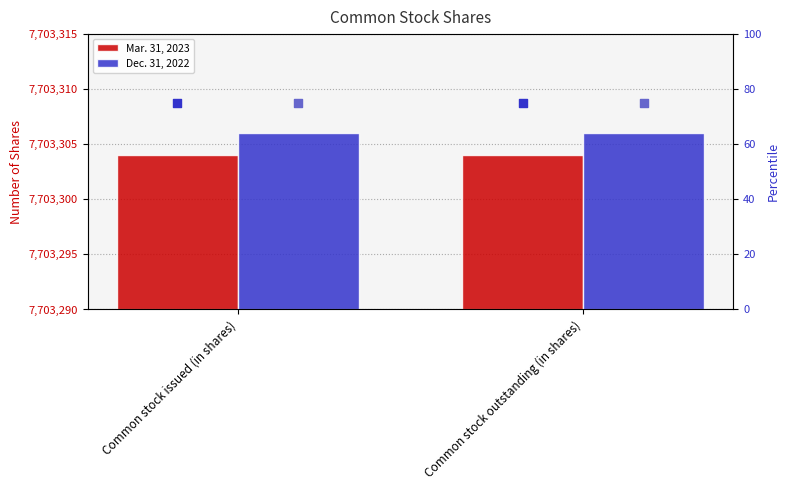

Which series contains the highest Y value?

Dec. 31, 2022